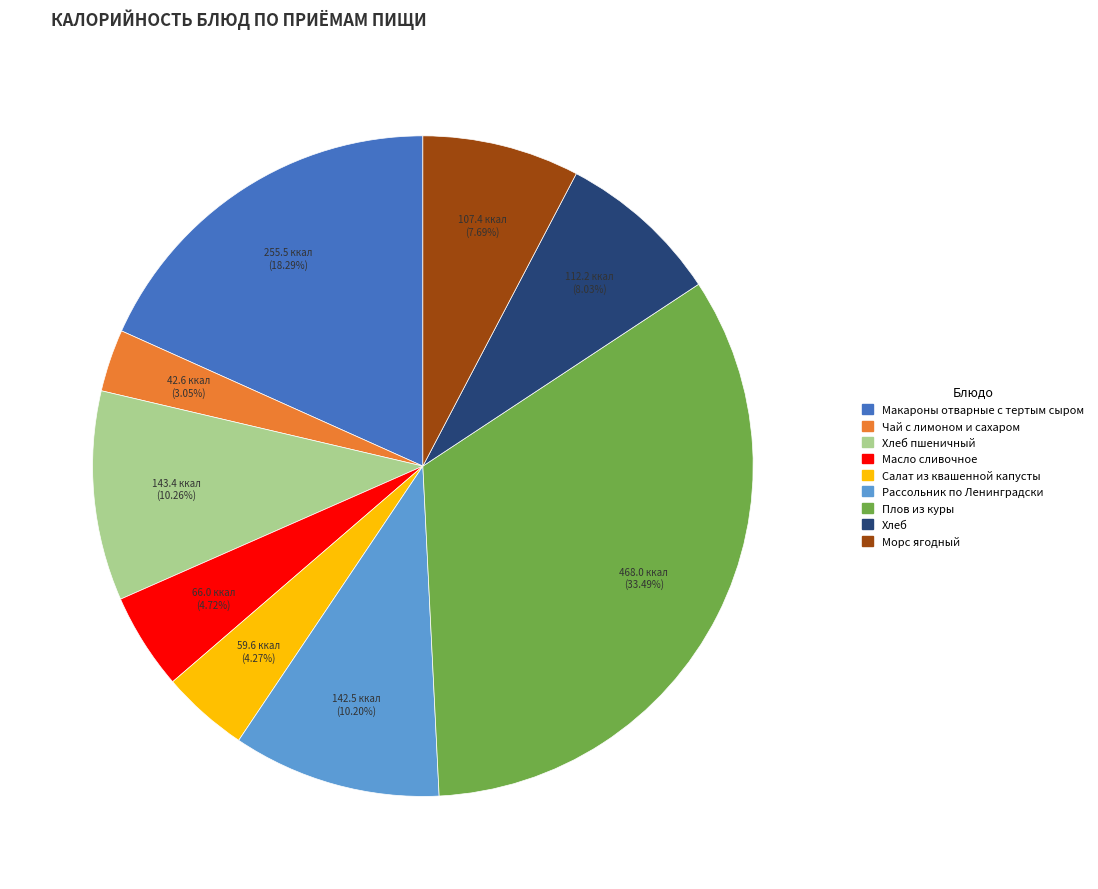

What portion of the pie excludes Плов из куры?

66.5%